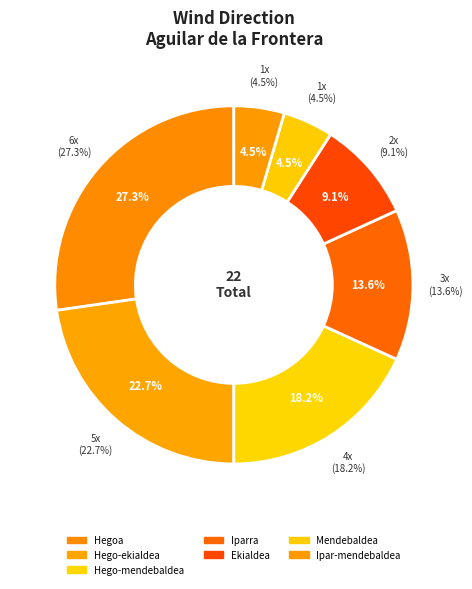

What is the change in value from Ekialdea to Ipar-mendebaldea?

-1